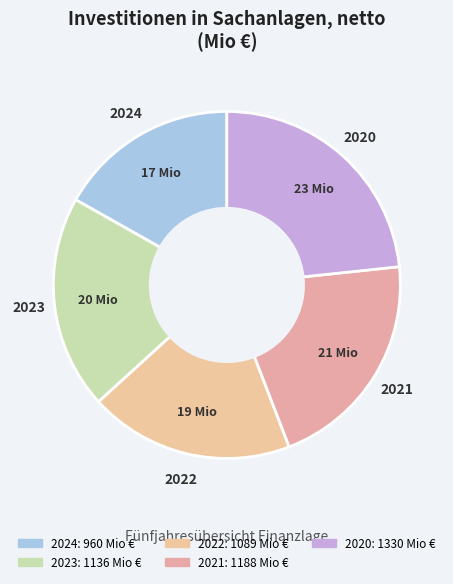

Which has a higher value, 2024 or 2021?

2021